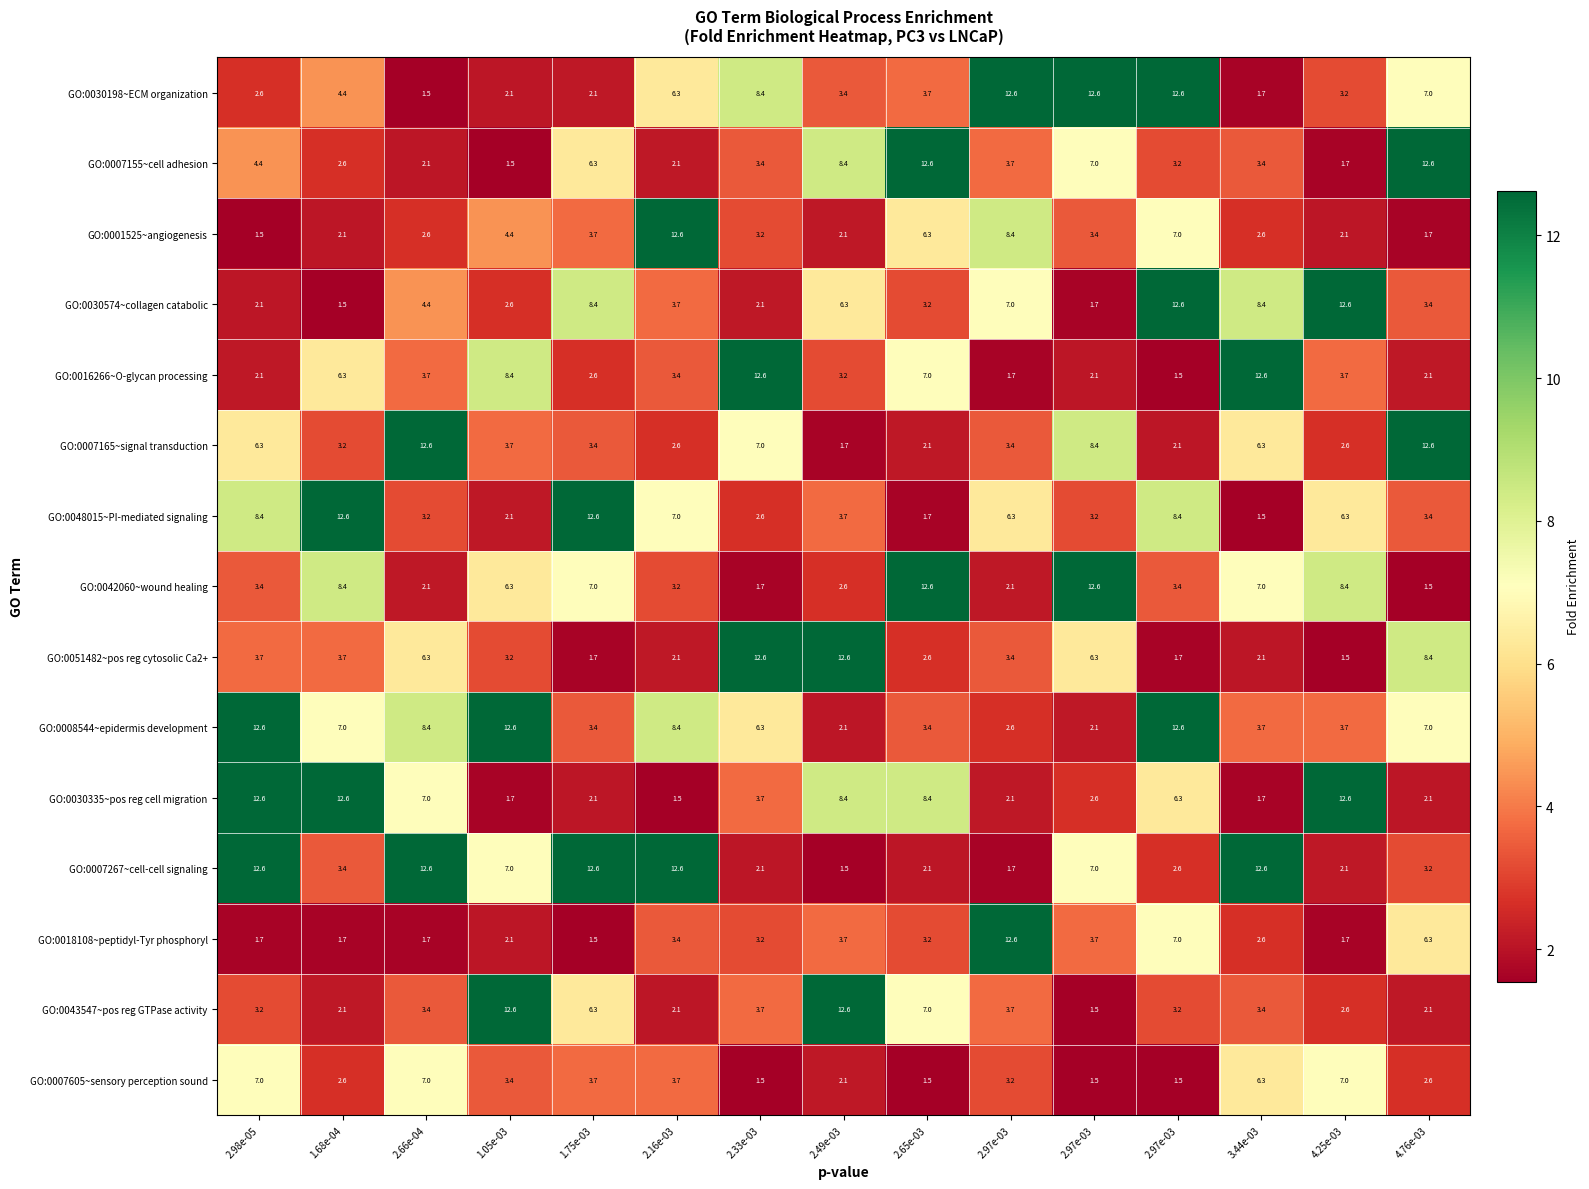

How many data points in GO:0030574~collagen catabolic are less than 3?

5